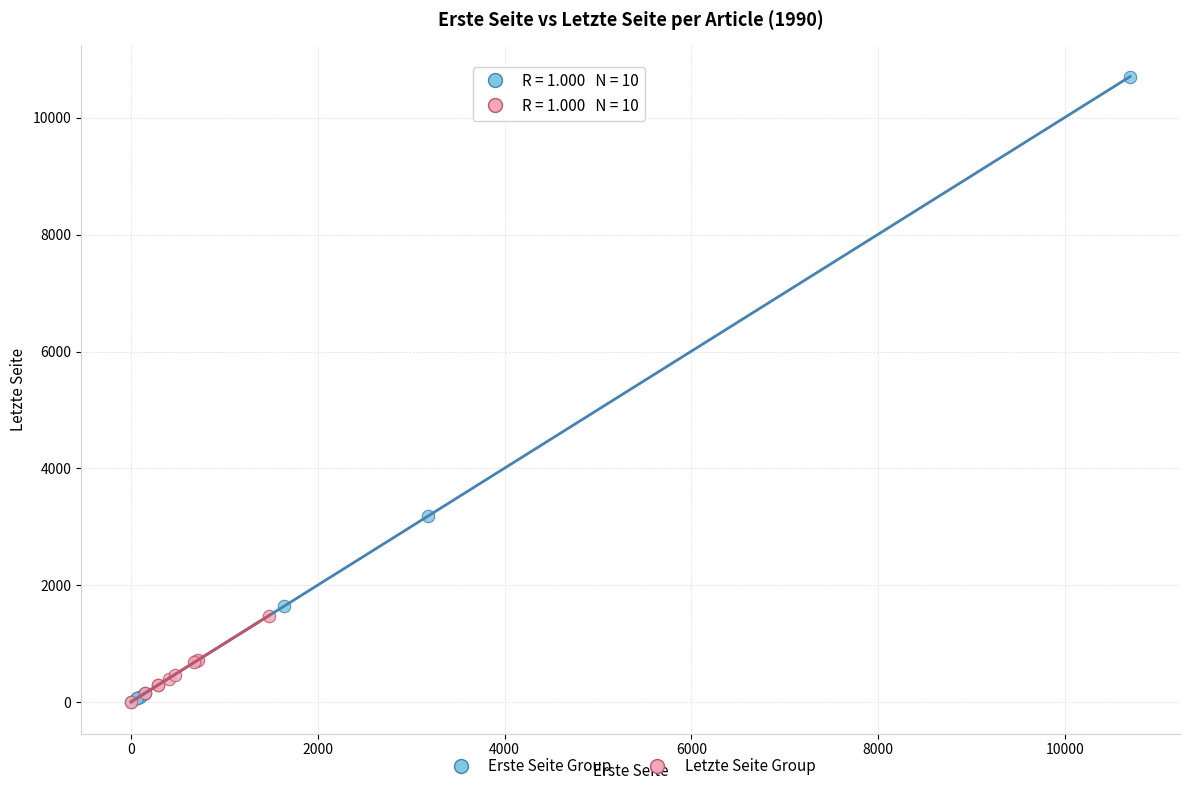

Which series has the widest spread of Y values?

Erste Seite Group